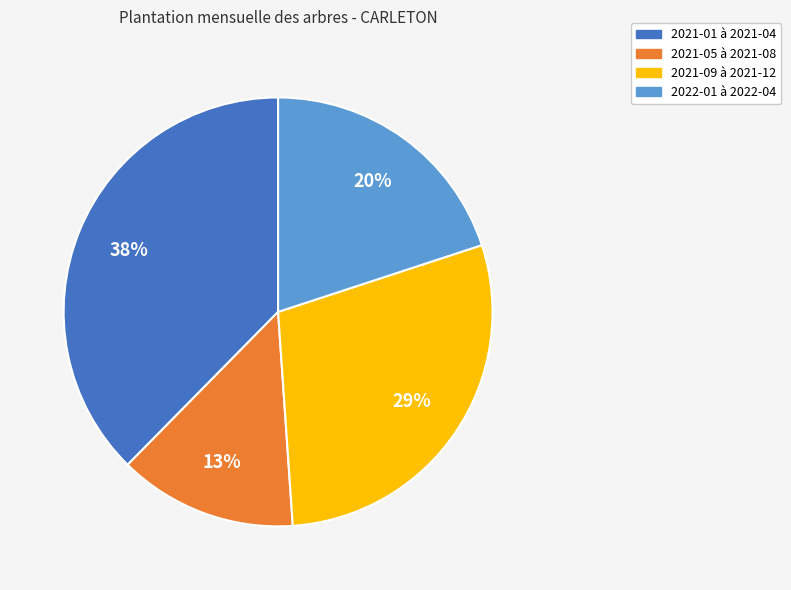

To the nearest percent, what portion does 2021-09 à 2021-12 represent?

29%